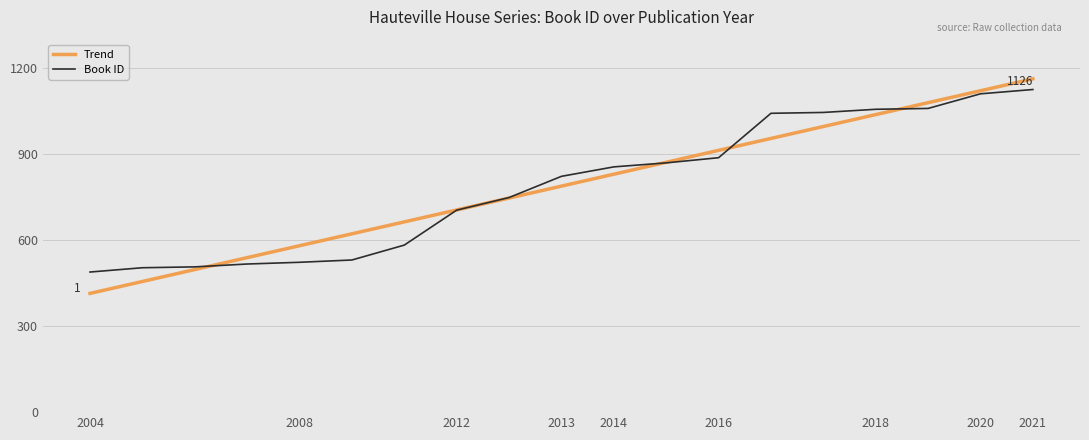

What is the difference between the second highest and second lowest values?

607